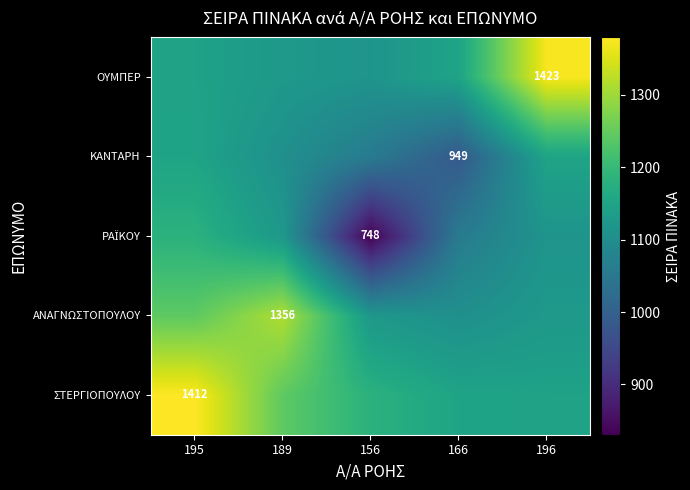

What is the sum of all ΟΥΜΠΕΡ values?

5911.9